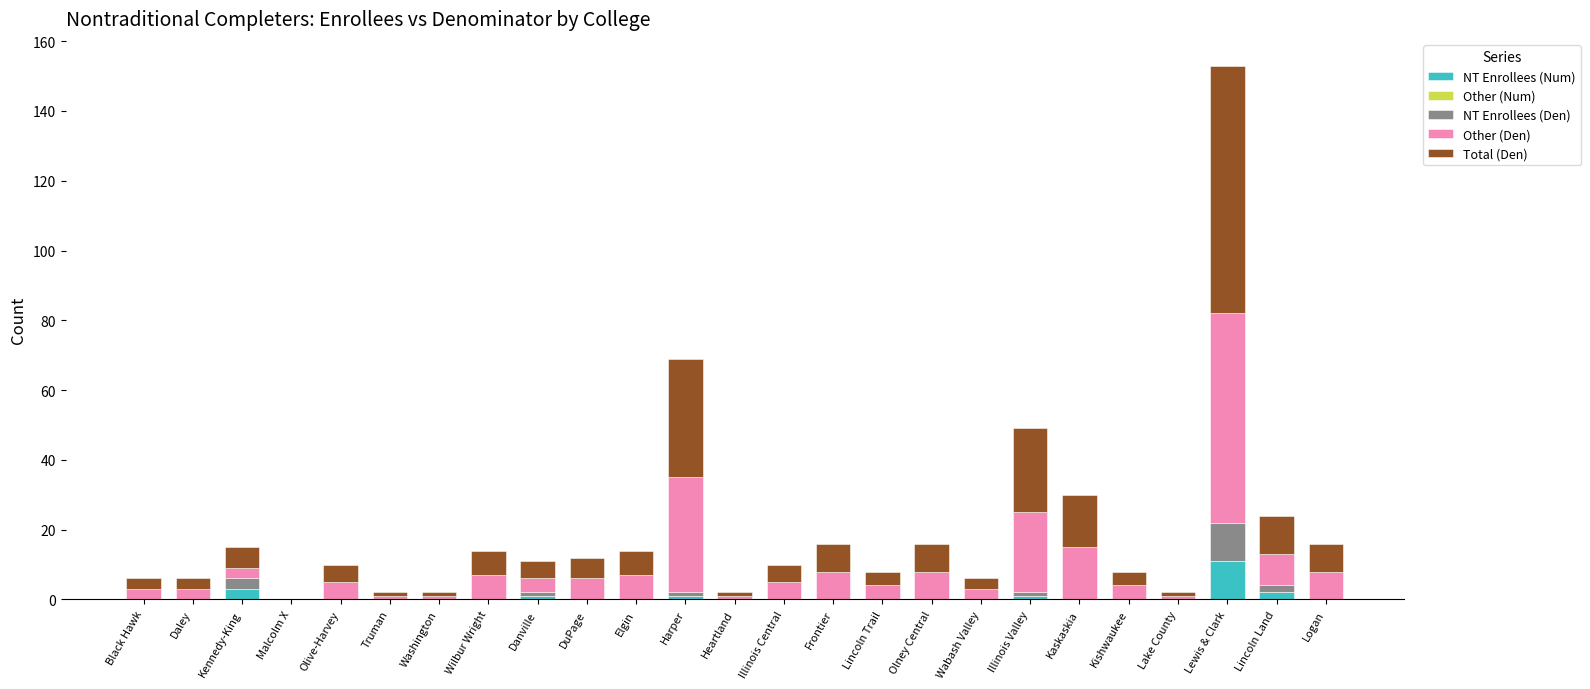

At which category is the sum across all series the highest?

Lewis & Clark